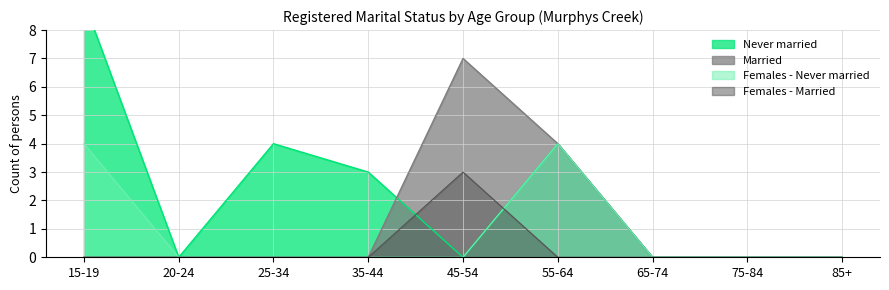

True or false: Married has more than 0 points higher than both neighbors.

True